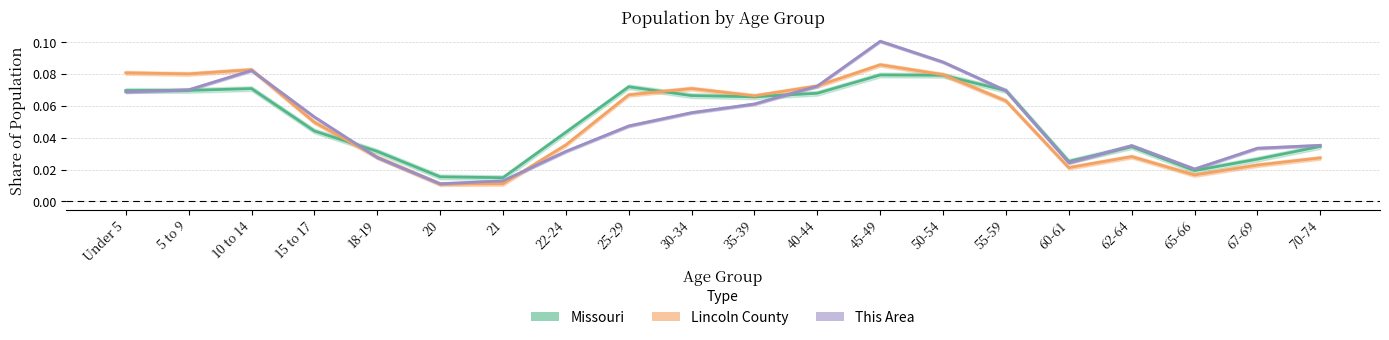

What is the maximum value for Lincoln County?

0.1